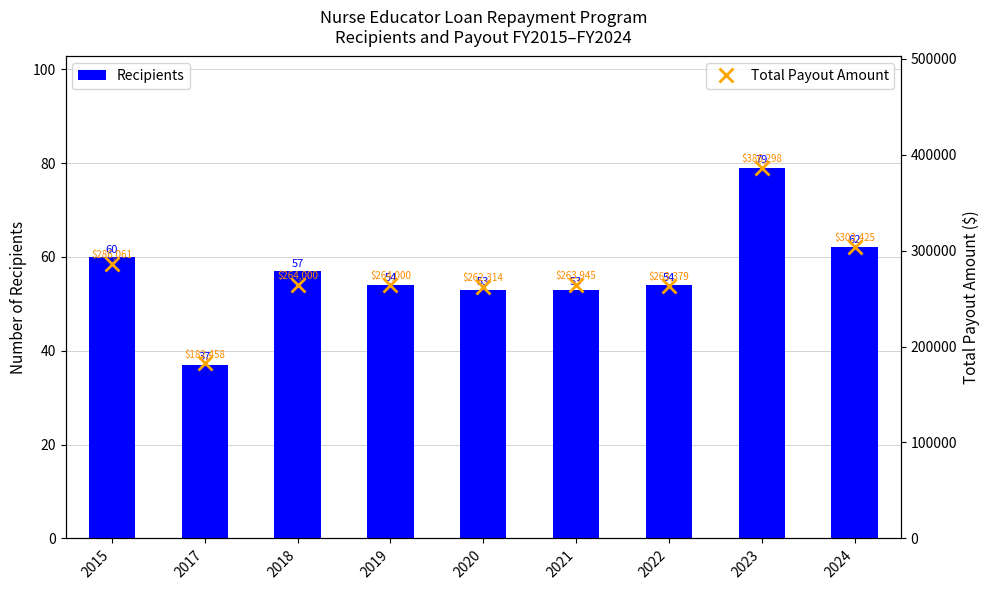

How many data points does each series have?

9